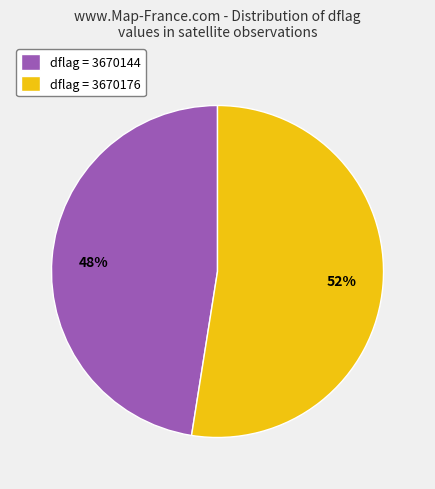

How many slices are in this pie chart?

2